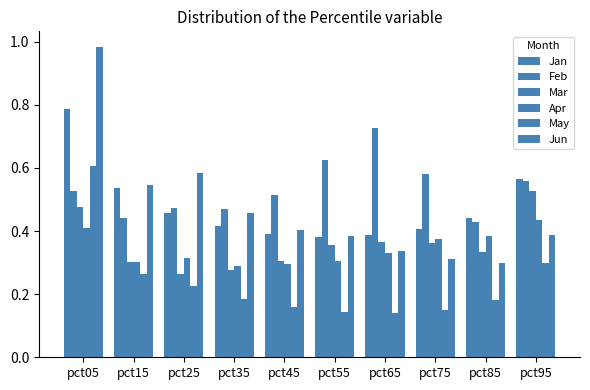

Is it true that Feb equals 0.8 at pct75?

False